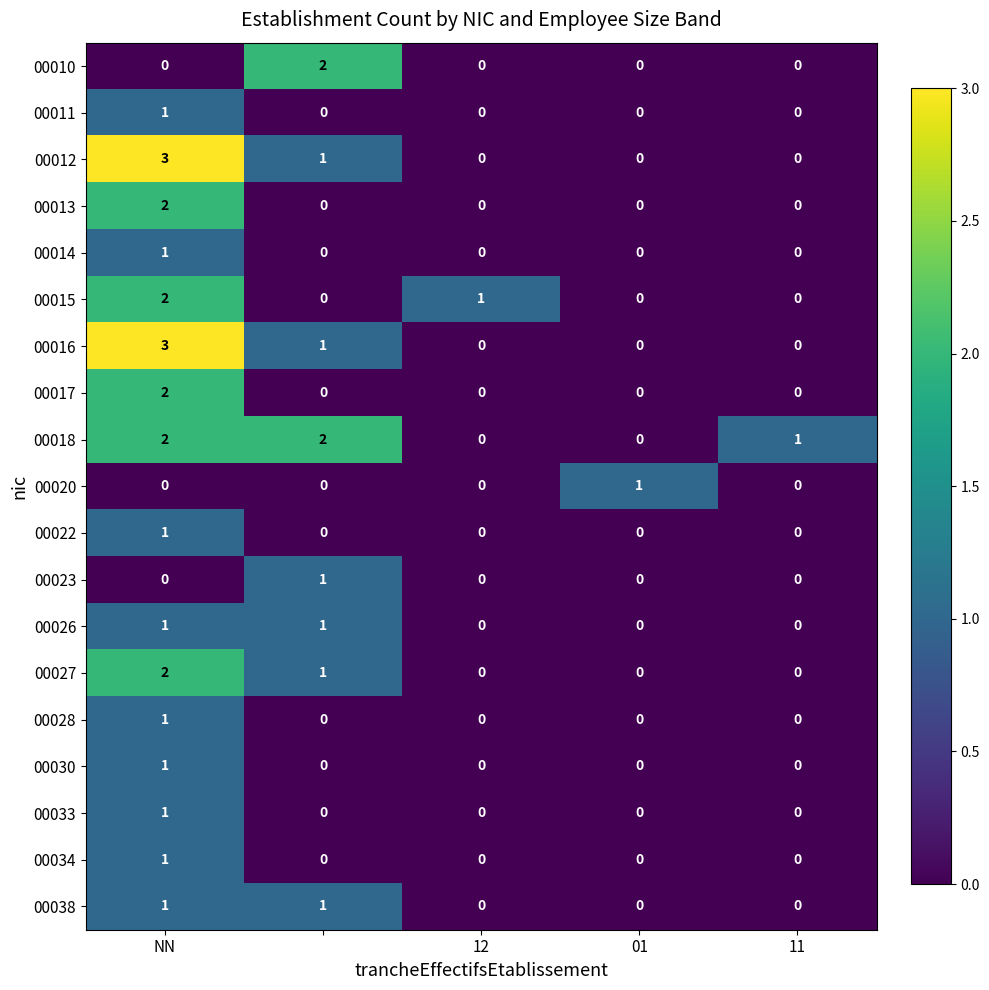

Which series has the largest total across all categories?

00018